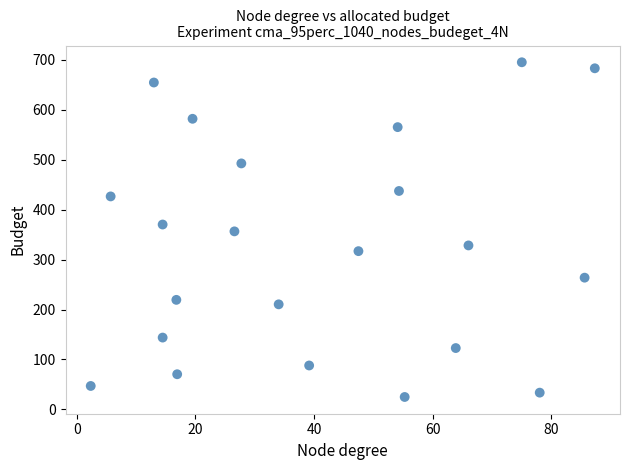

What is the range of X values (max minus min)?

85.0